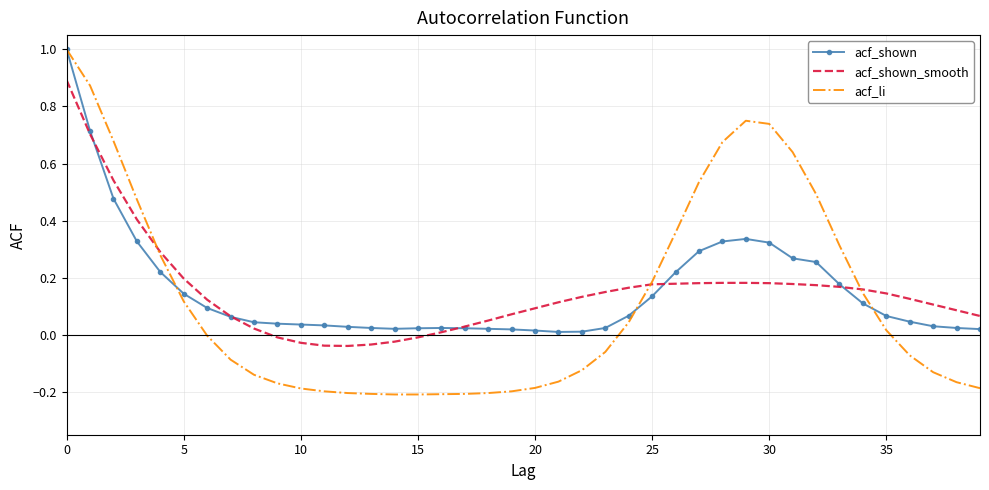

How many values in acf_shown_smooth are below zero?

7